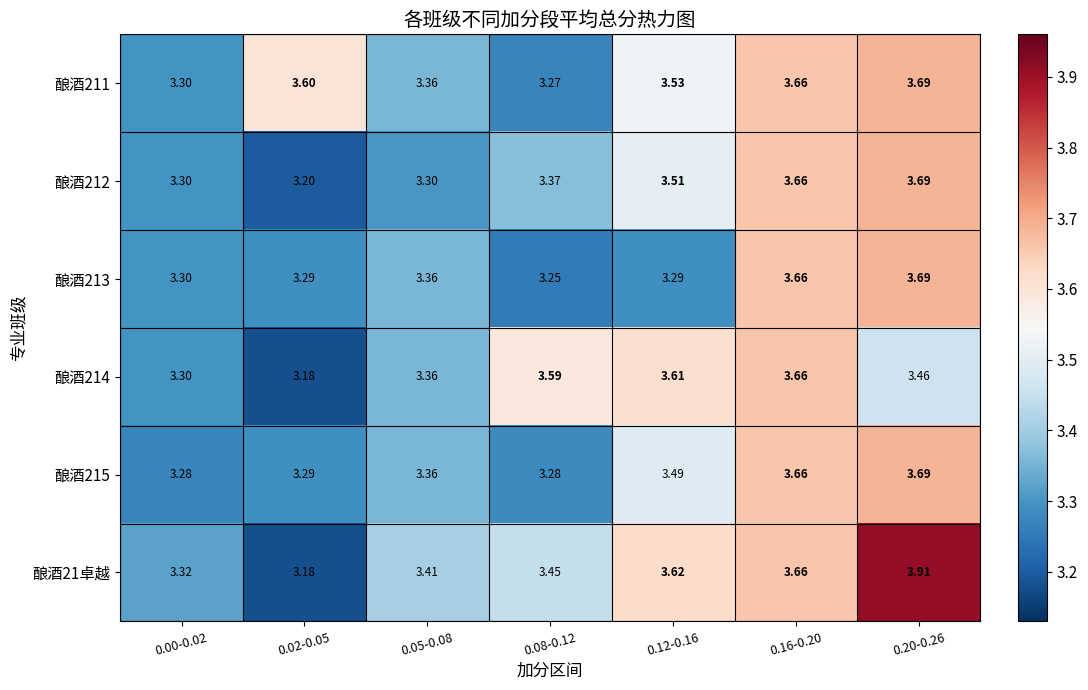

Is the value of 酿酒212 at 0.16-0.20 greater than the value of 酿酒21卓越 at 0.20-0.26?

No